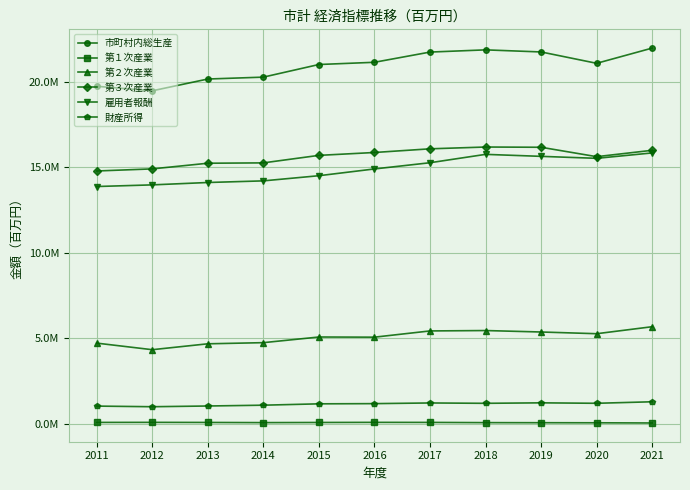

At which label is 第１次産業 closest to 77490?

2019